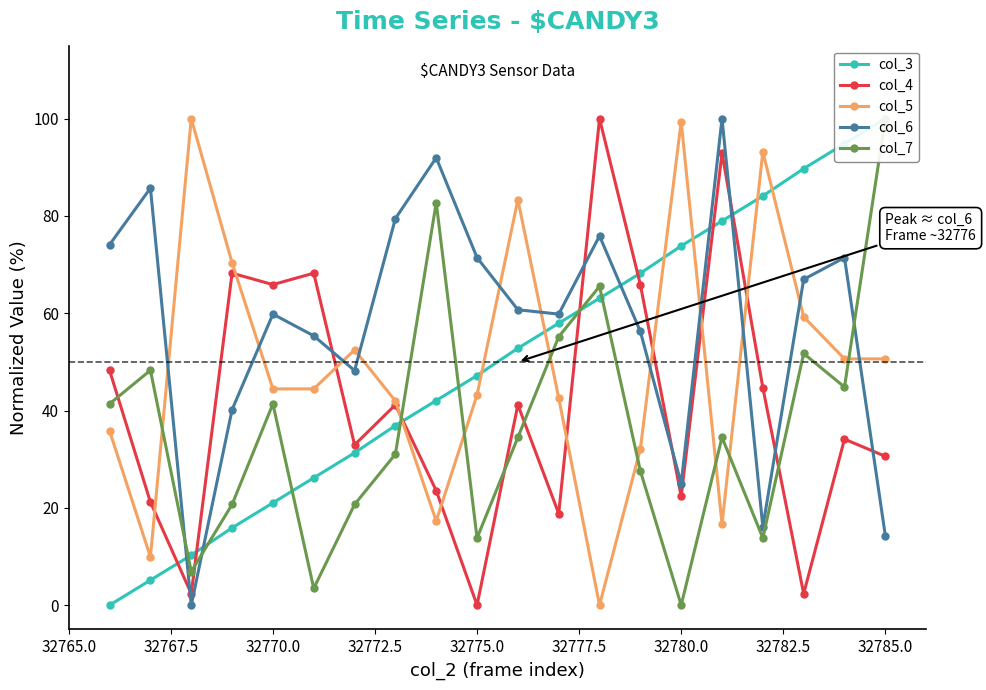

What is the value of the col_6 point at the 1st from the left?

74.1